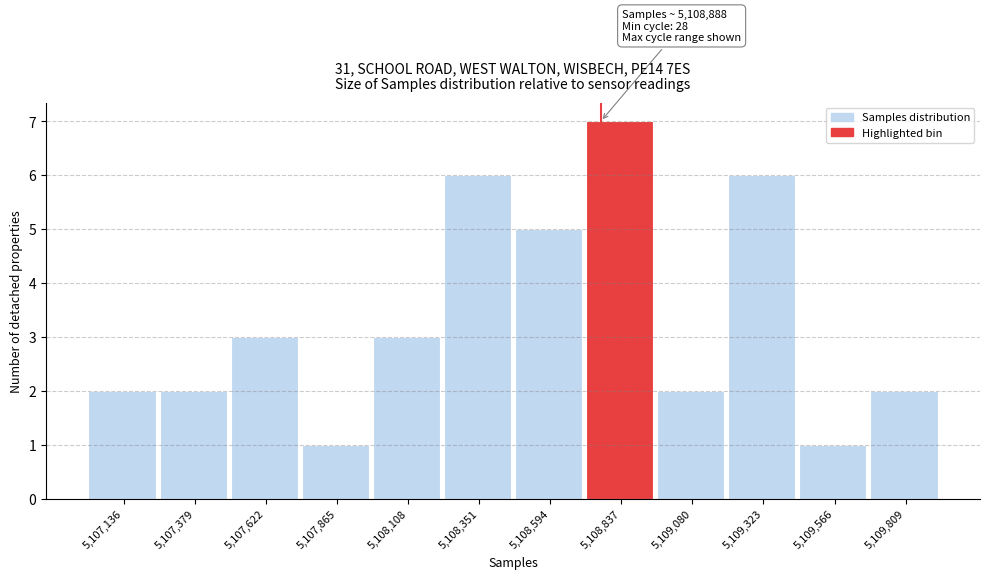

Reading right to left, transcribe all the data shown in this chart.

2	1	6	2	7	5	6	3	1	3	2	2